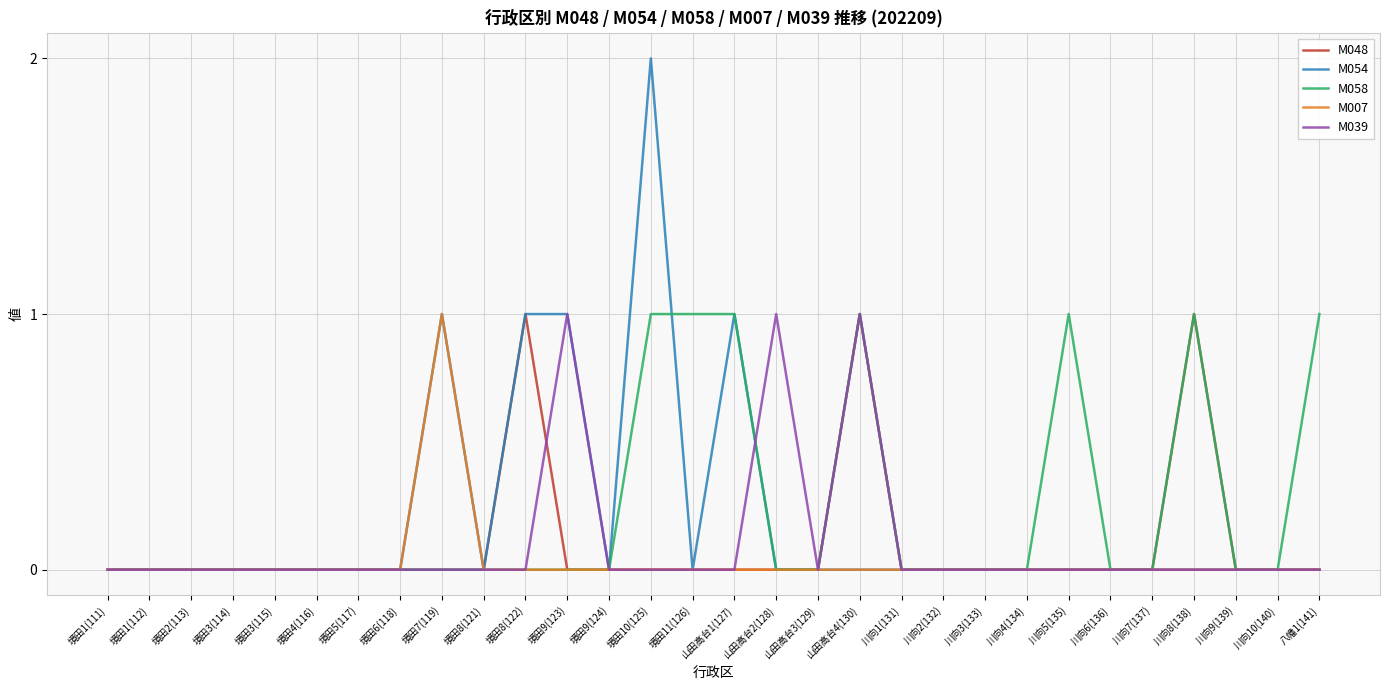

Which label corresponds to the largest value in the chart?

境田10(125)